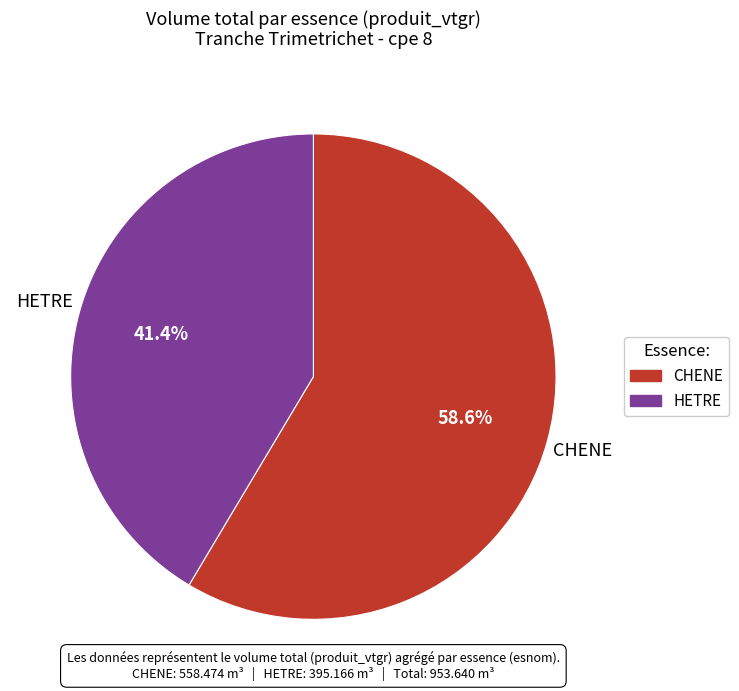

Is the sum of CHENE and HETRE greater than half?

Yes